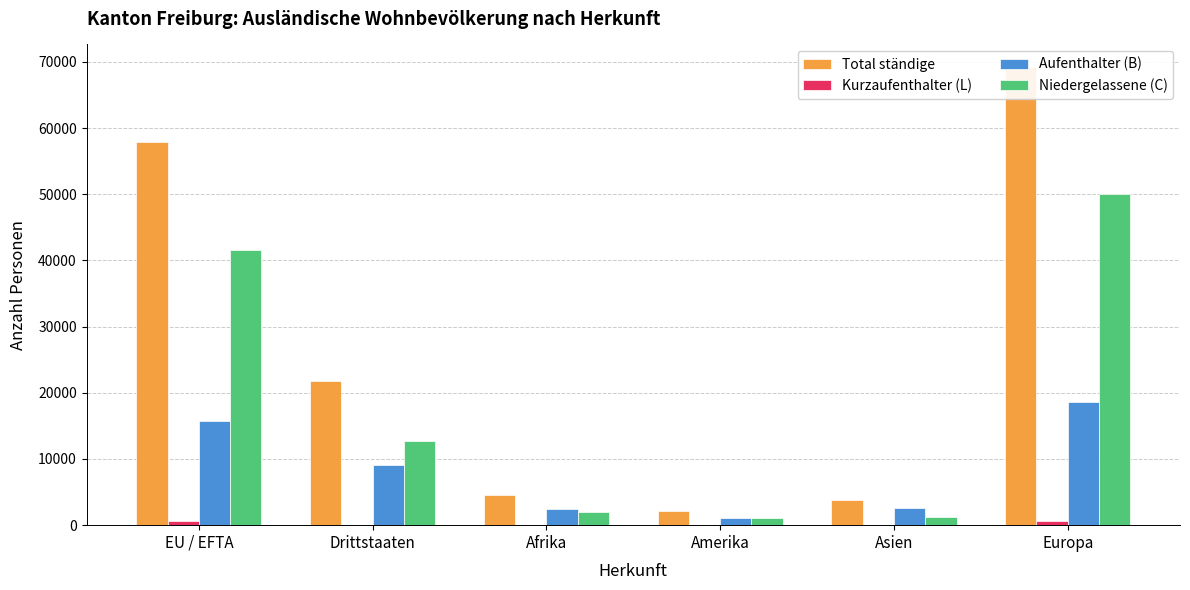

What is the maximum value shown in the chart?

69191